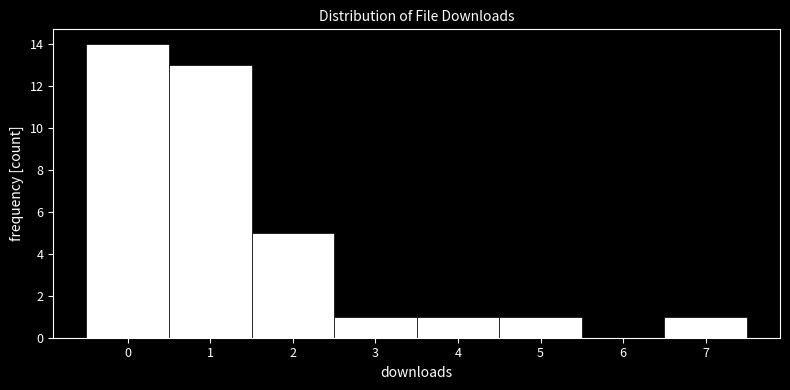

Reading left to right, list every bar in this chart as the range it spans on the x-axis followed by its height. The values are not printed on the chart, so give them approximately, as read against the axis.

-0.5 to 0.5: 14
0.5 to 1.5: 13
1.5 to 2.5: 5
2.5 to 3.5: 1
3.5 to 4.5: 1
4.5 to 5.5: 1
5.5 to 6.5: 0
6.5 to 7.5: 1